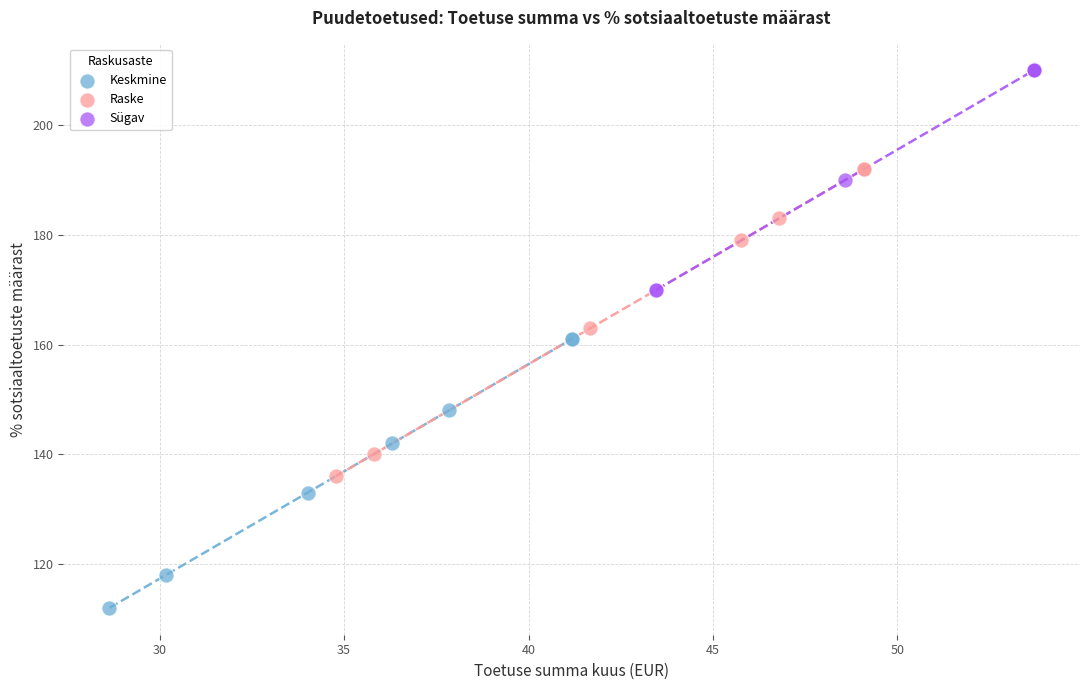

Which series contains the lowest Y value?

Keskmine